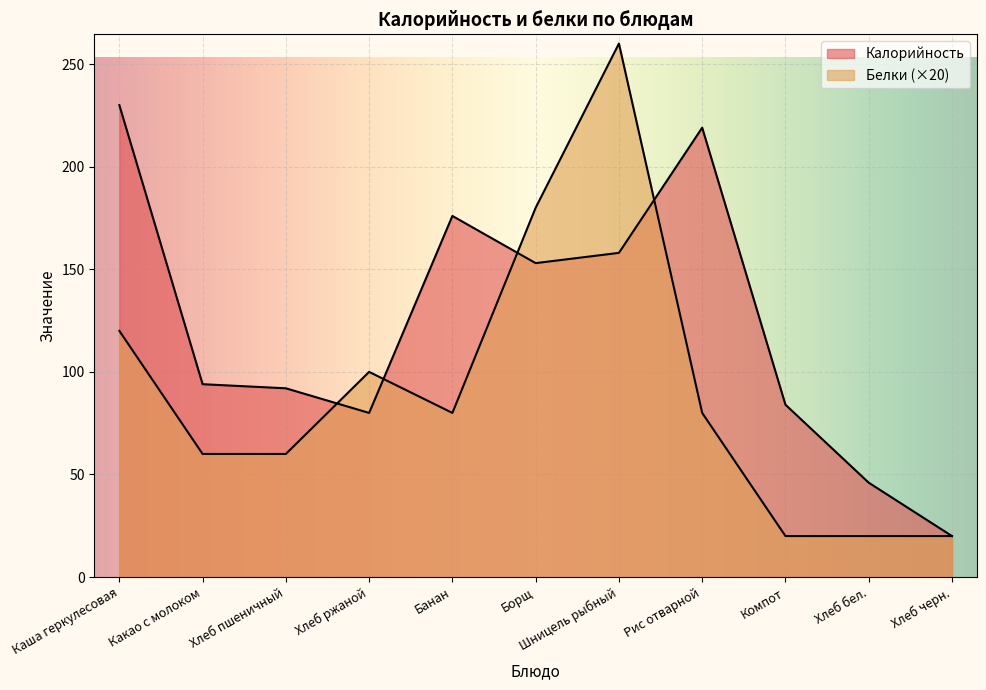

What is the spread (max minus min) of values at Хлеб ржаной?

20